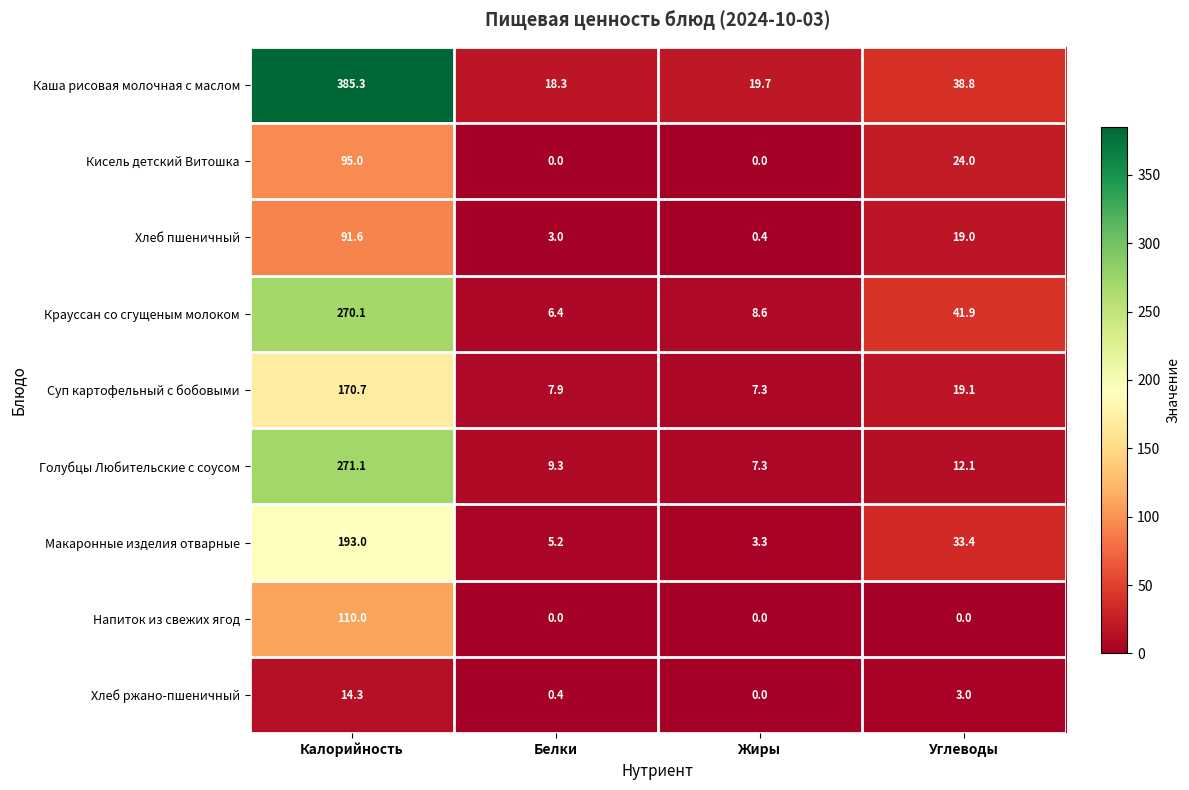

At which category does the chart reach its peak across all series?

Калорийность